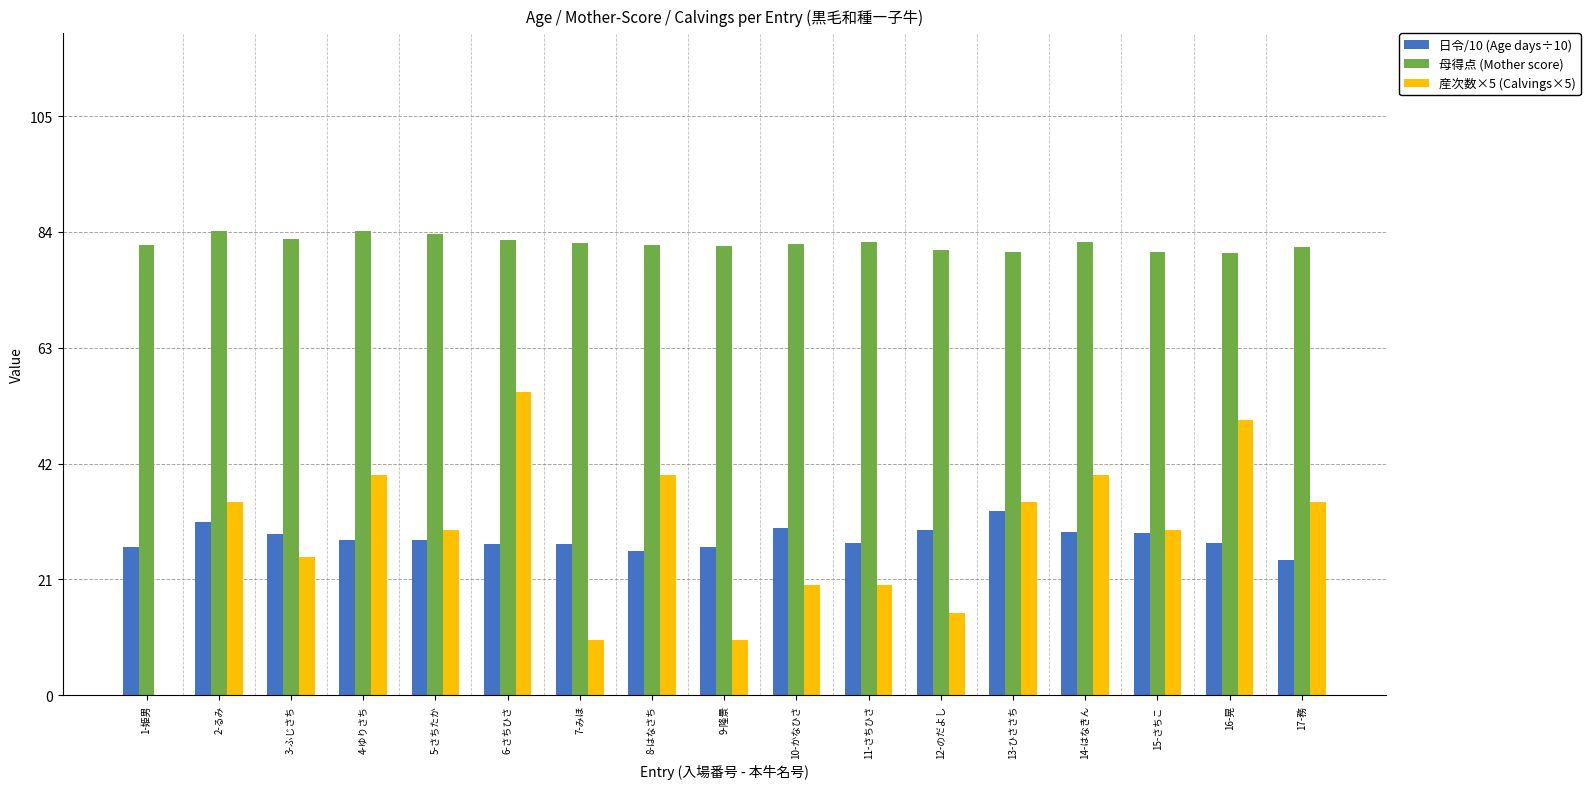

What is the sum of the 産次数×5 (Calvings×5) values at 13-ひささち and 3-ふじさち?

60.0